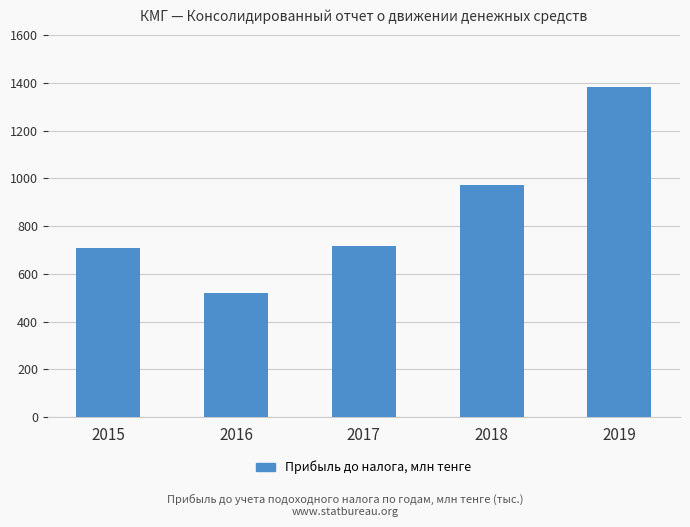

List the labels in order of value, largest first.

2019, 2018, 2017, 2015, 2016